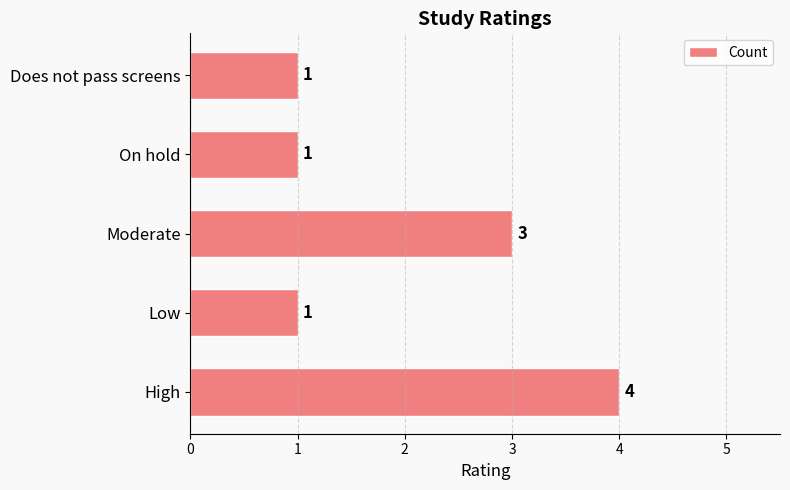

What is the average value?

2